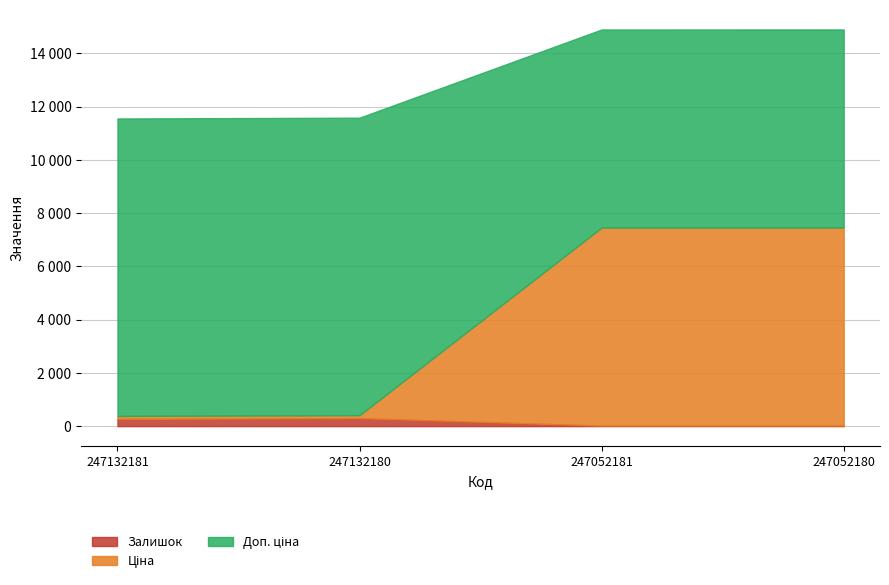

True or false: Залишок and Доп. ціна cross at least once.

False